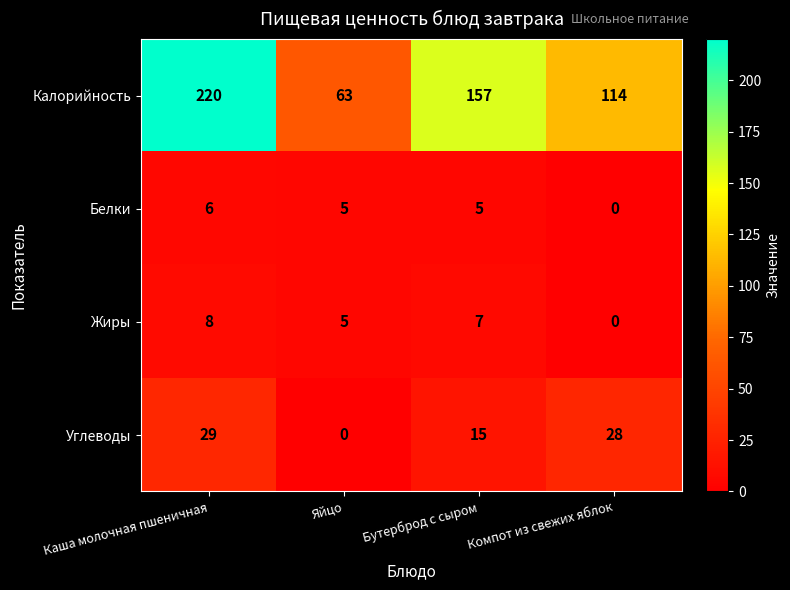

Rank the categories by Углеводы value from lowest to highest.

Яйцо, Бутерброд с сыром, Компот из свежих яблок, Каша молочная пшеничная